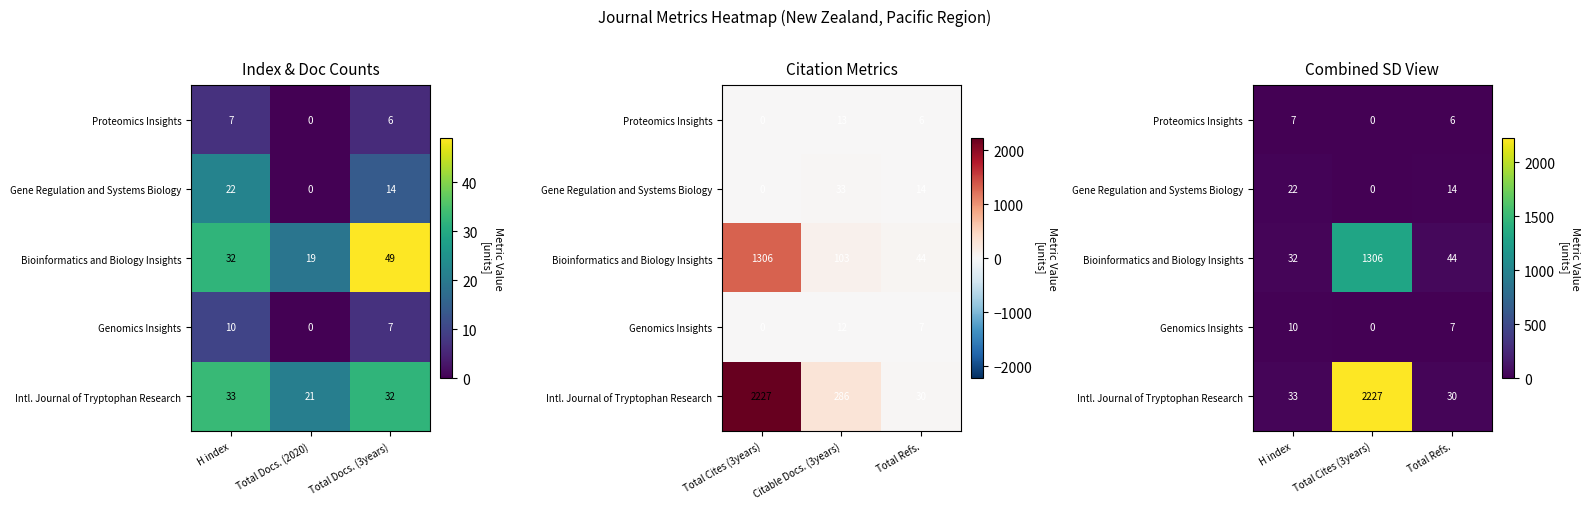

The value of Proteomics Insights at Total Refs. is 6. True or false?

True